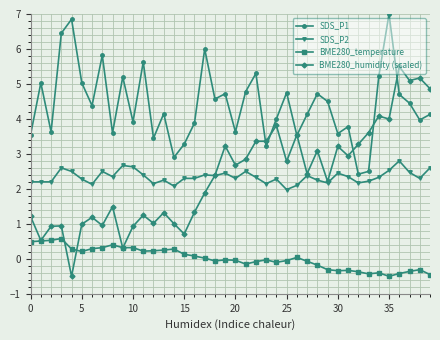

What is the smallest value displayed?

-0.5